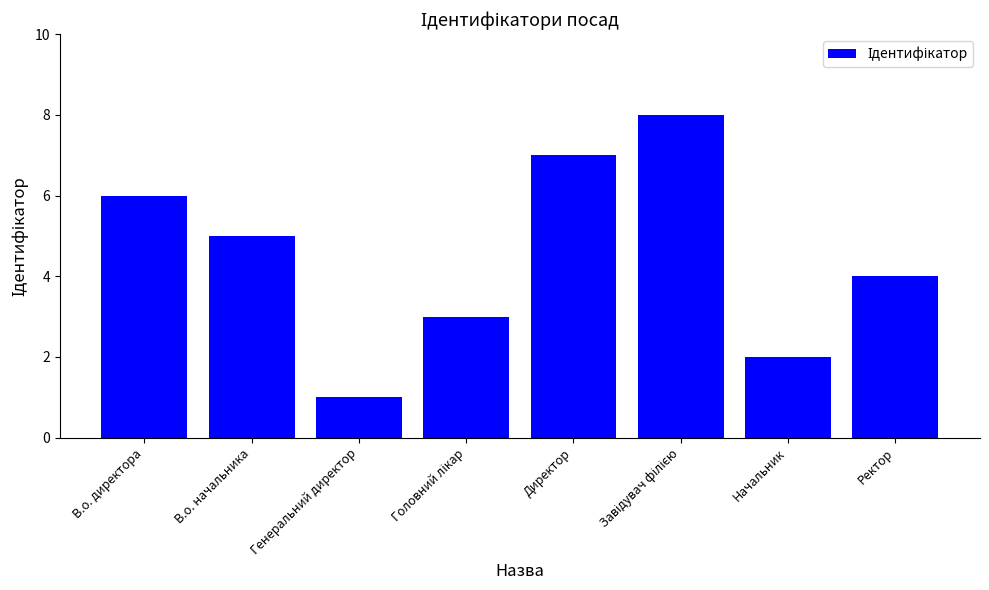

Does the chart contain any negative values?

No